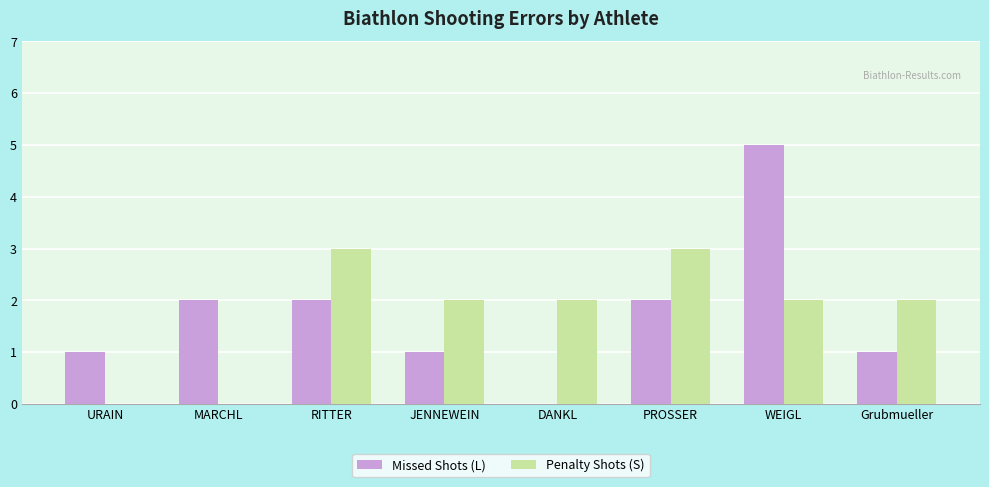

The value of Penalty Shots (S) at DANKL is 2. True or false?

True